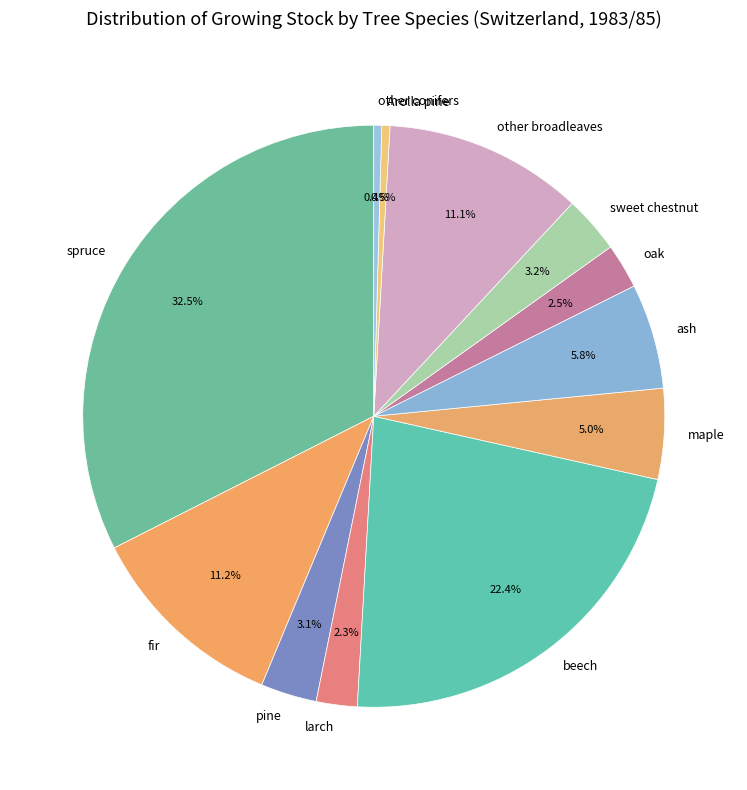

Approximately how many times larger is the value at beech compared to sweet chestnut?

7.0